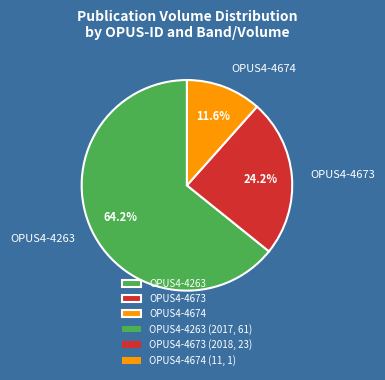

Approximately how many times larger is the value at OPUS4-4263 compared to OPUS4-4673?

2.7